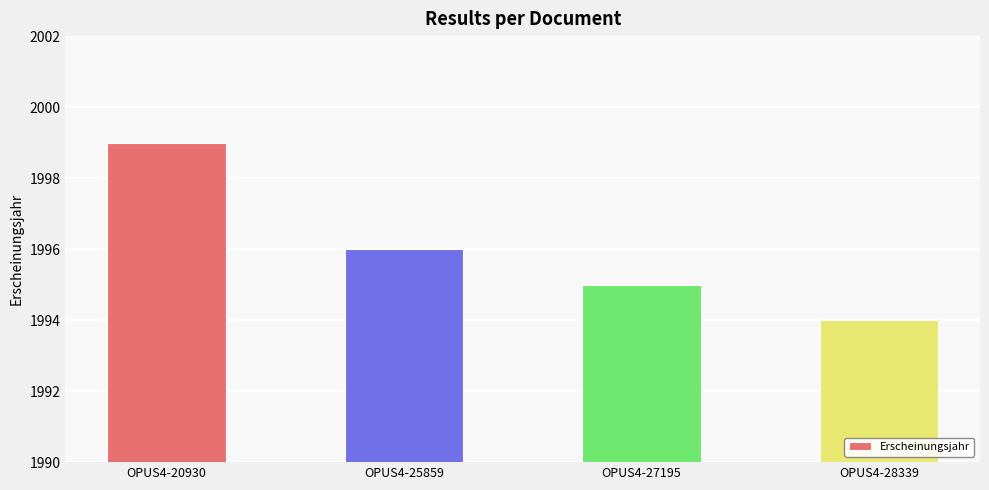

What is the change in value from OPUS4-20930 to OPUS4-25859?

-3